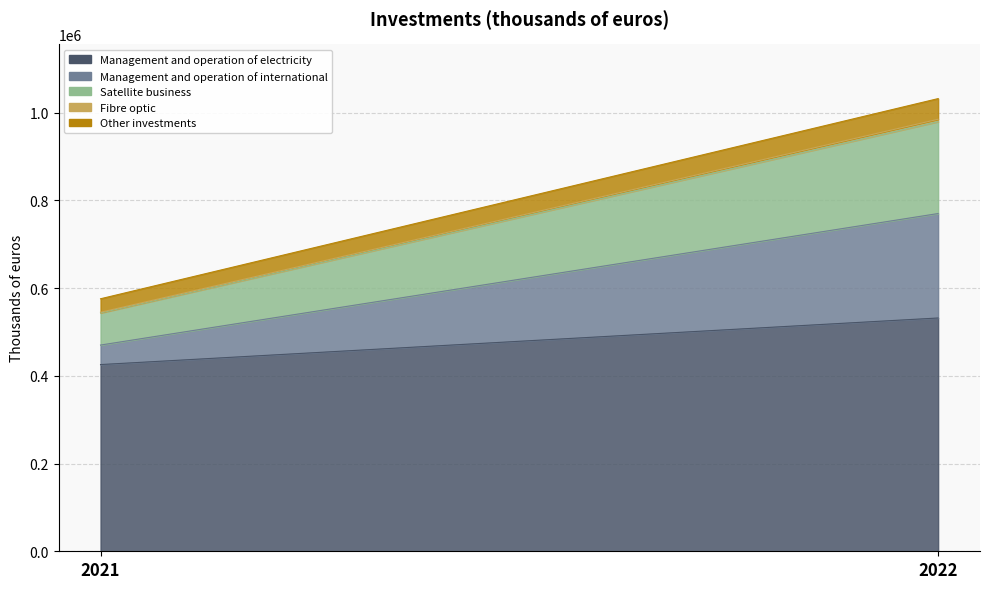

Between 2021 and 2022, which is larger?

2022